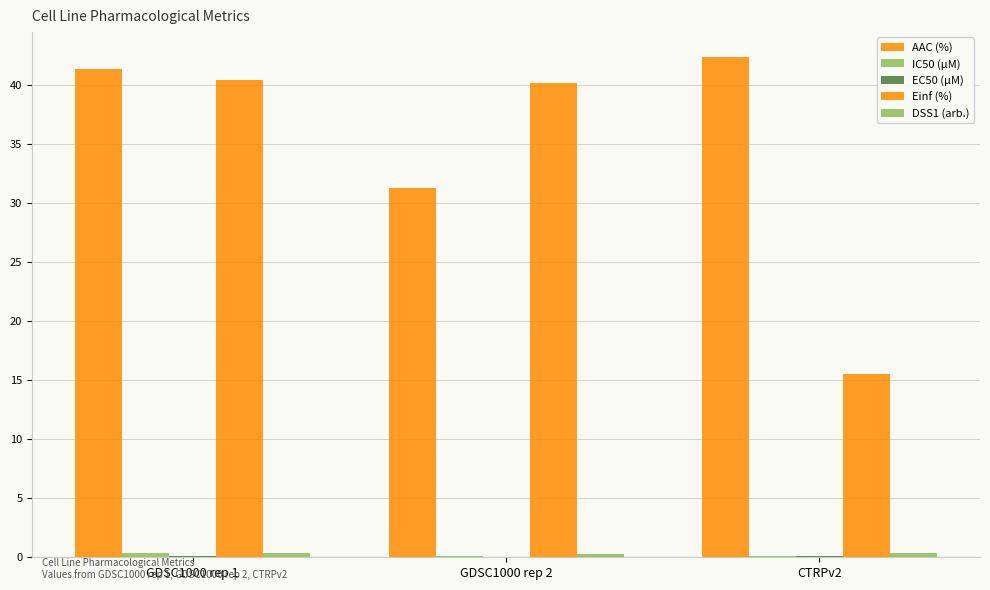

At which label is EC50 (µM) closest to 0?

GDSC1000 rep 2